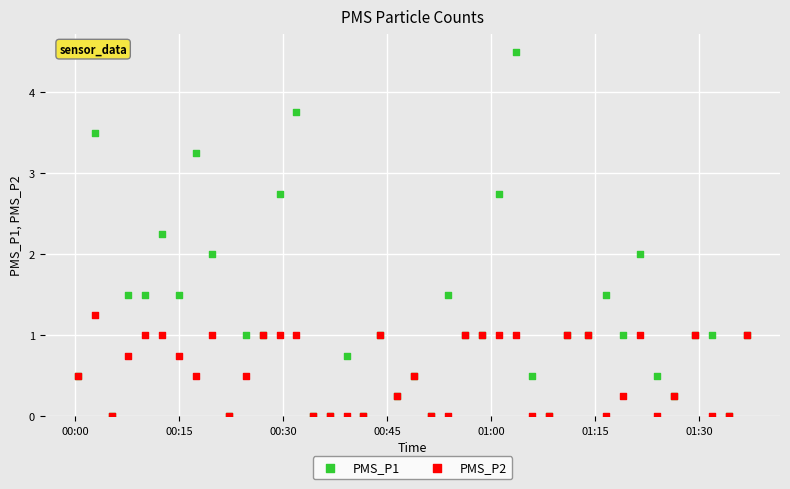

Which series has the widest spread of Y values?

PMS_P1